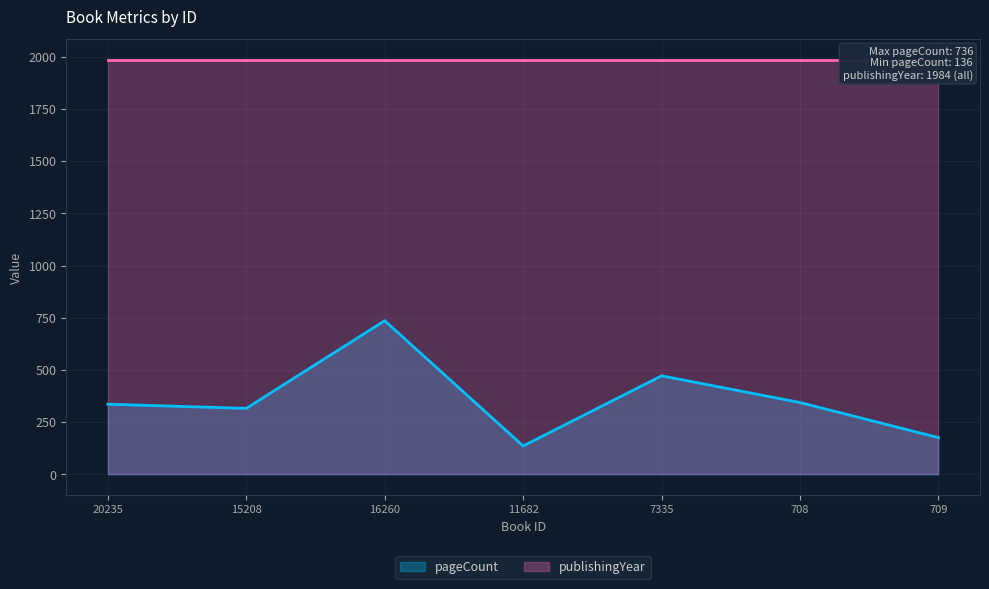

Rank the categories by value from lowest to highest.

11682, 709, 15208, 20235, 708, 7335, 16260